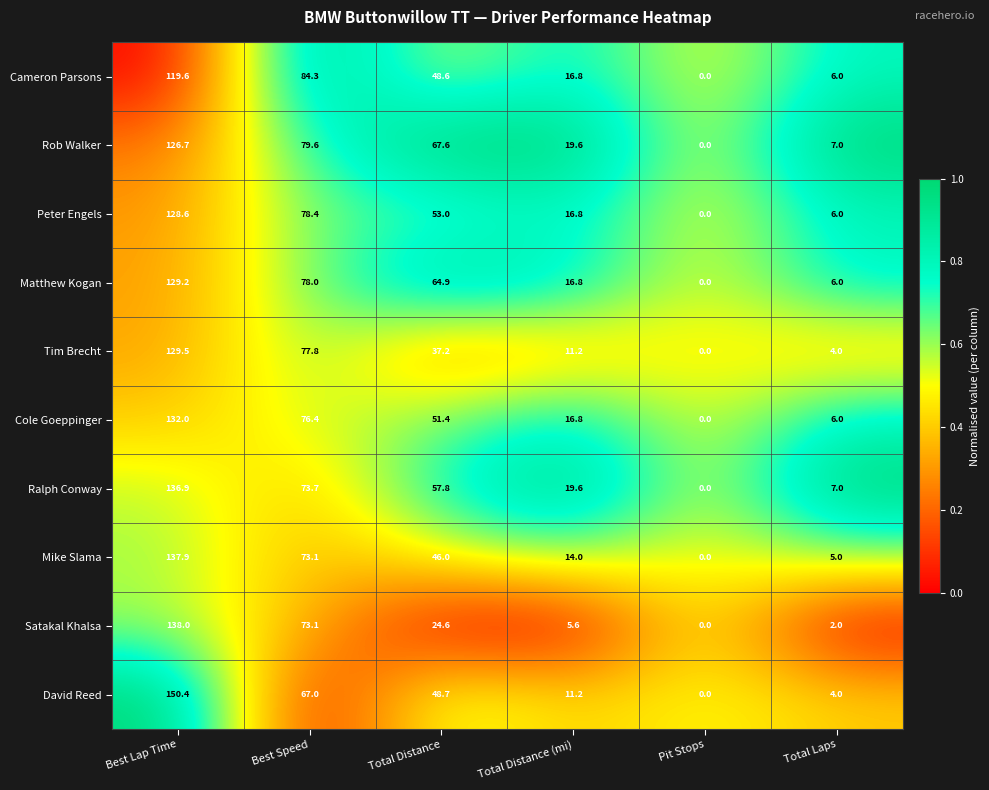

At which label does Ralph Conway first exceed 57?

Best Lap Time